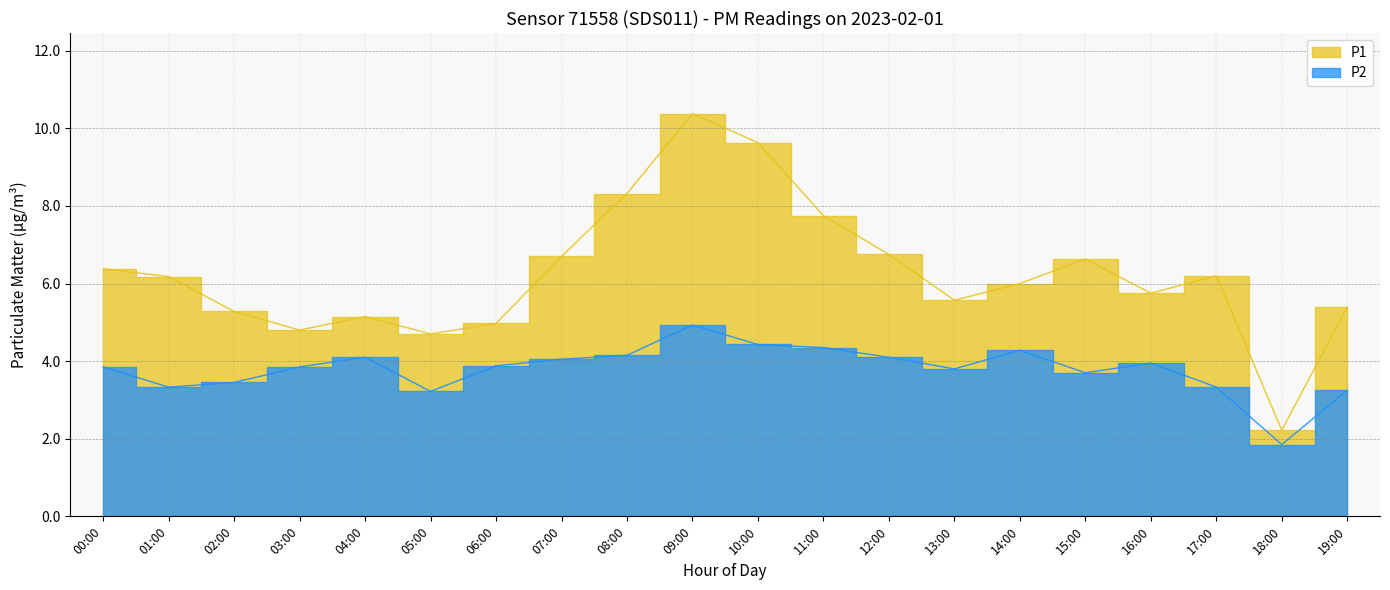

What is the sum of the P1 values at 14:00 and 05:00?

10.7